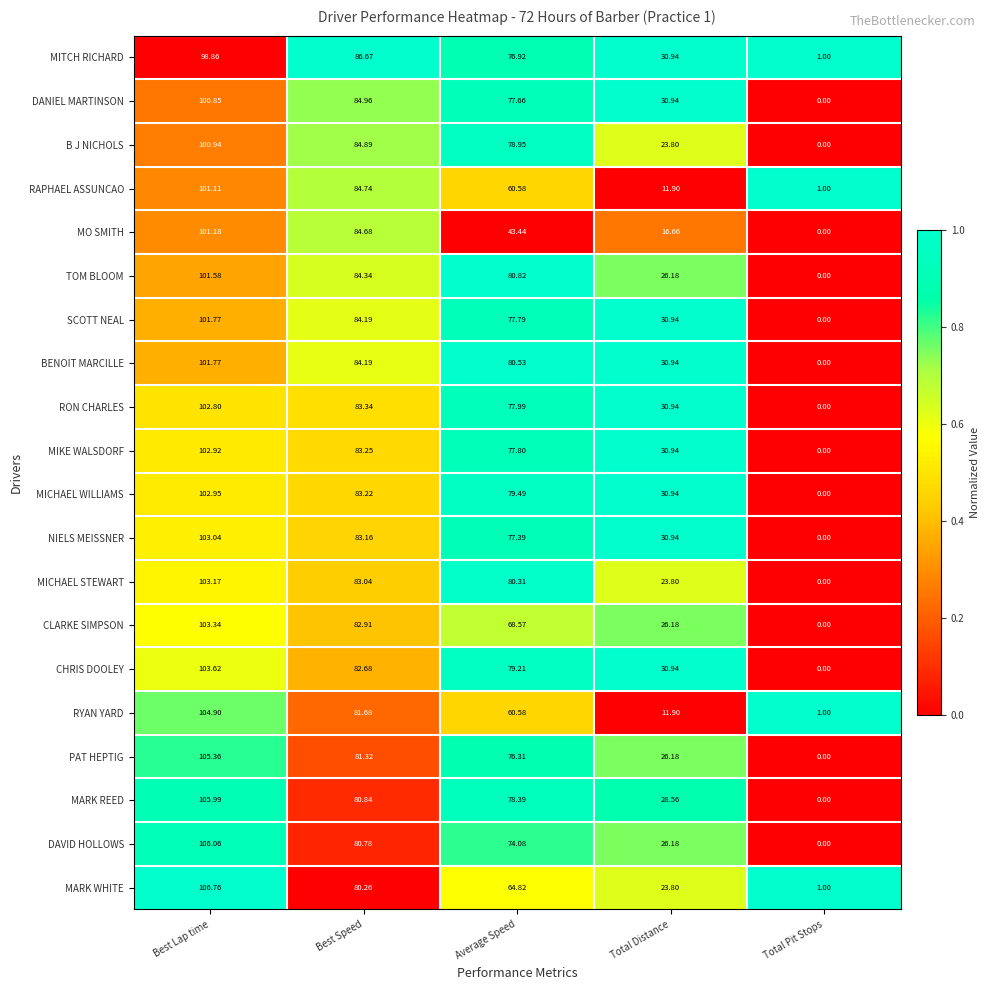

Which series changed the most between Average Speed and Total Pit Stops?

TOM BLOOM